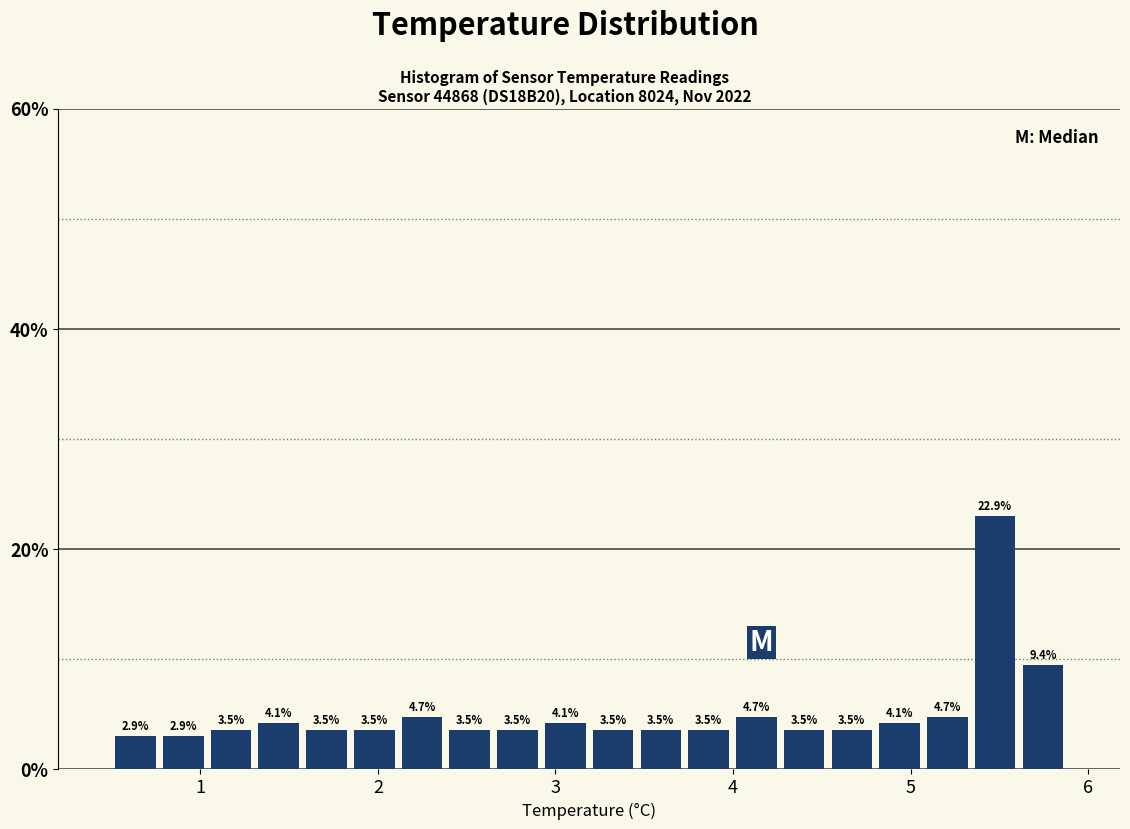

Read against the x-axis, roughly where is the centre of the tallest bar?

5.5